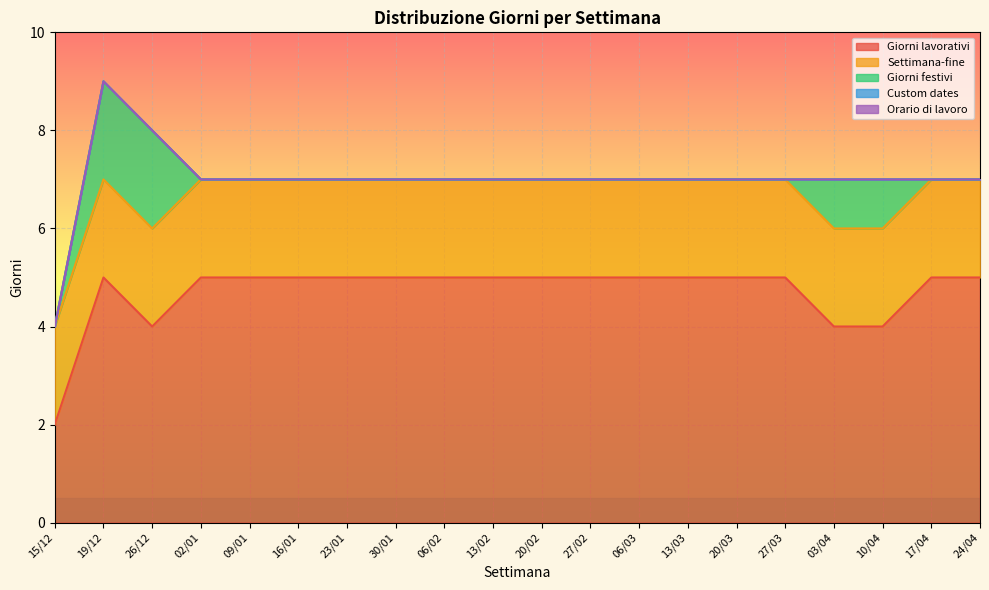

What position from the right is 09/01?

16